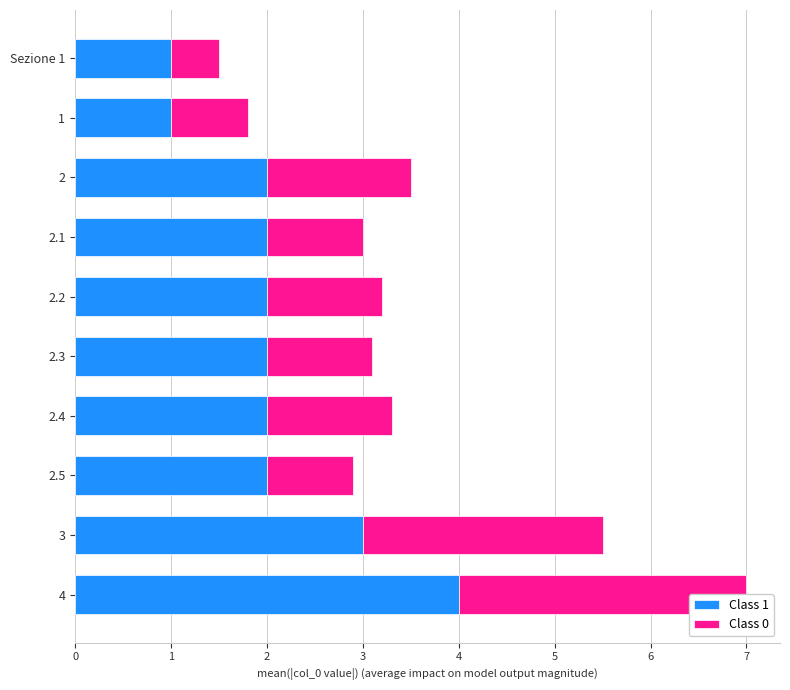

What is the lowest value of the Class 0 series?

0.5